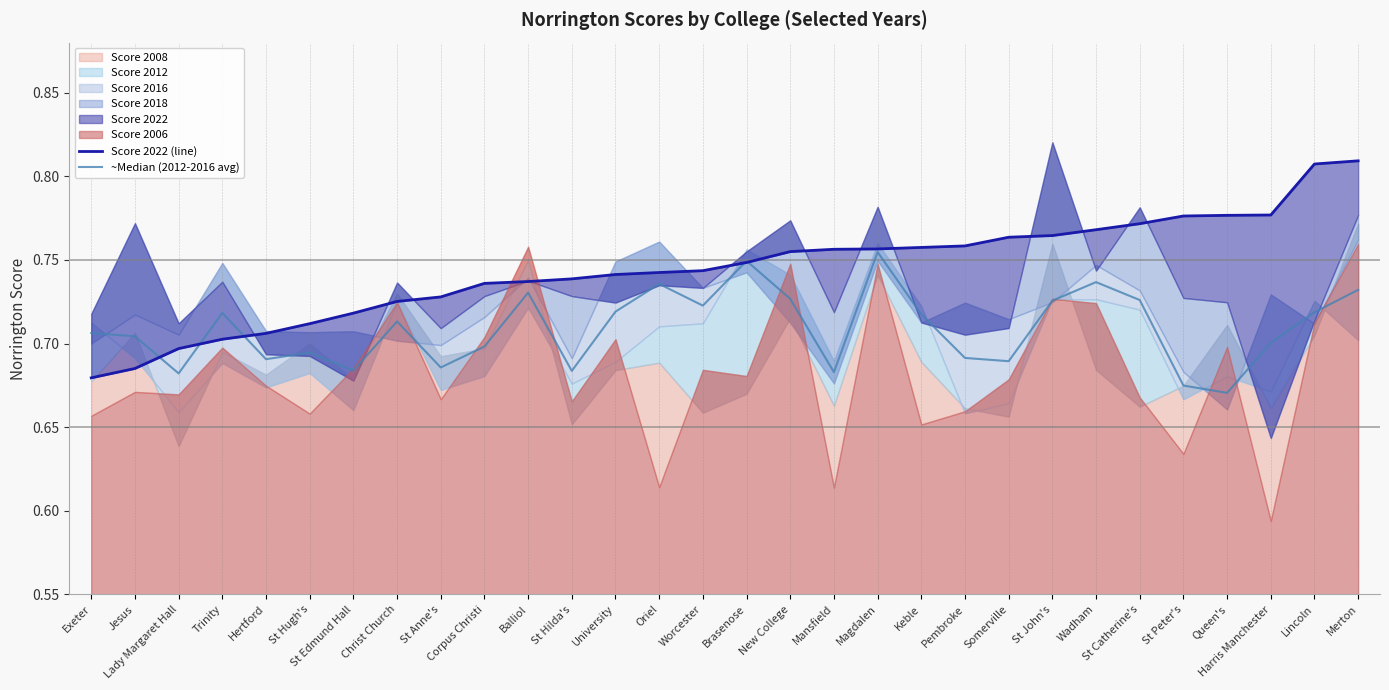

True or false: Score 2022 (line) and ~Median (2012-2016 avg) cross at least once.

True